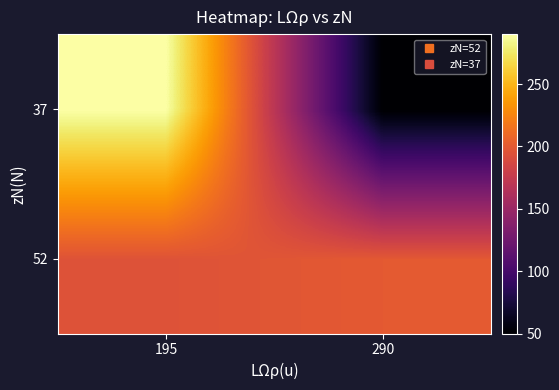

What is the smallest value displayed?

50